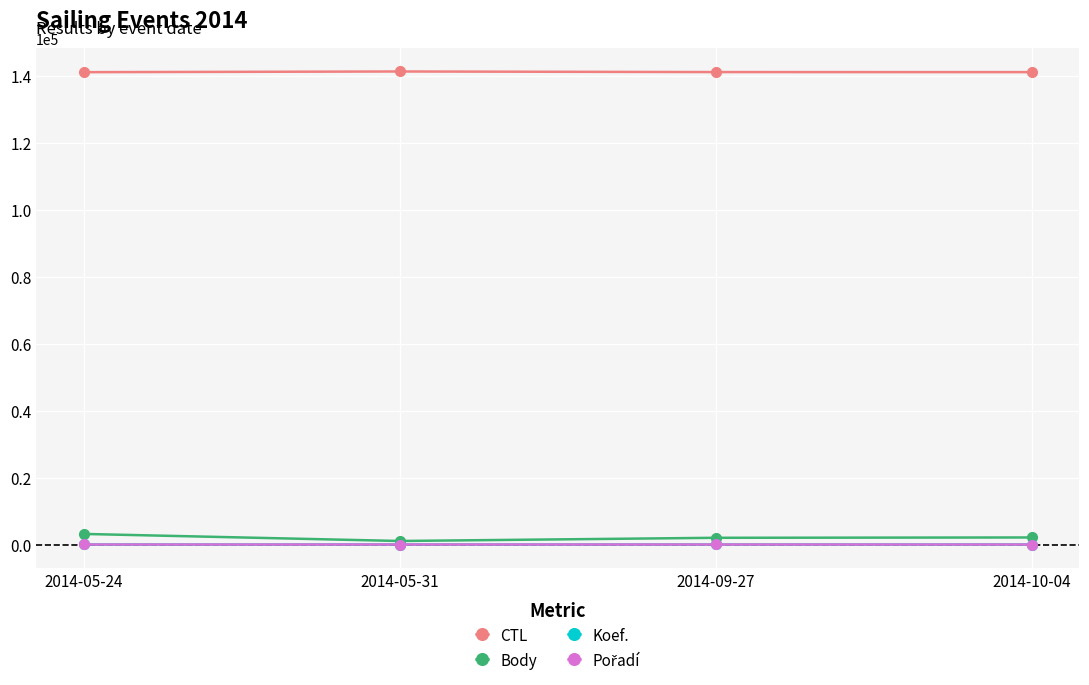

What is the difference between the CTL values at 2014-05-24 and 2014-10-04?

13